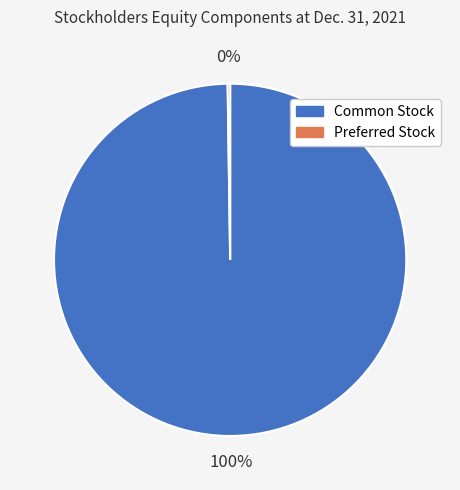

Which slice is the largest?

Common Stock